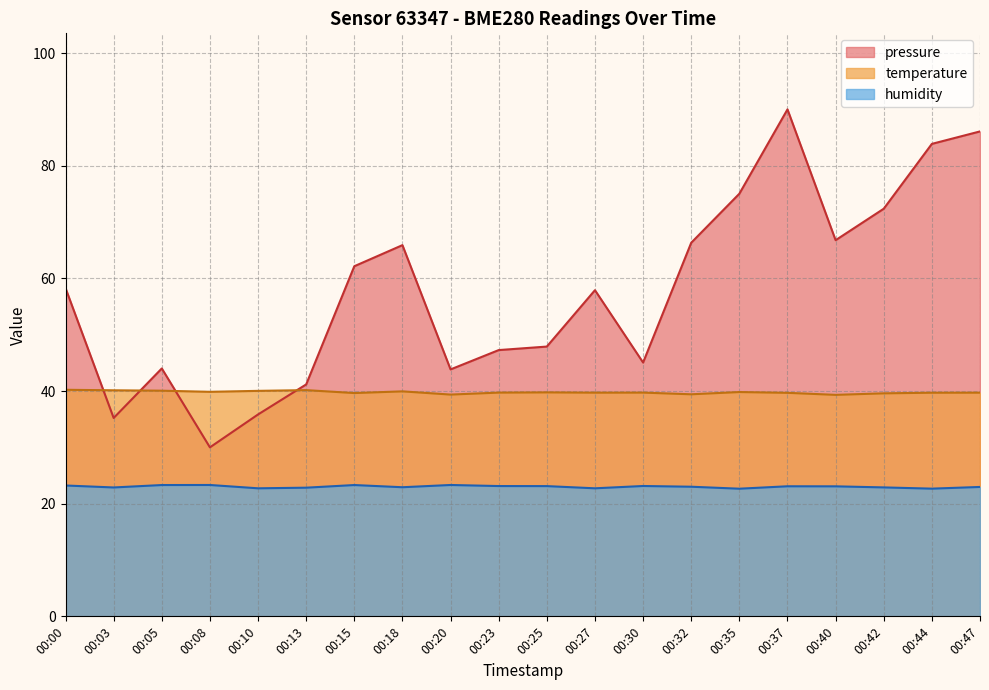

True or false: pressure has more than 0 interior local peaks.

True